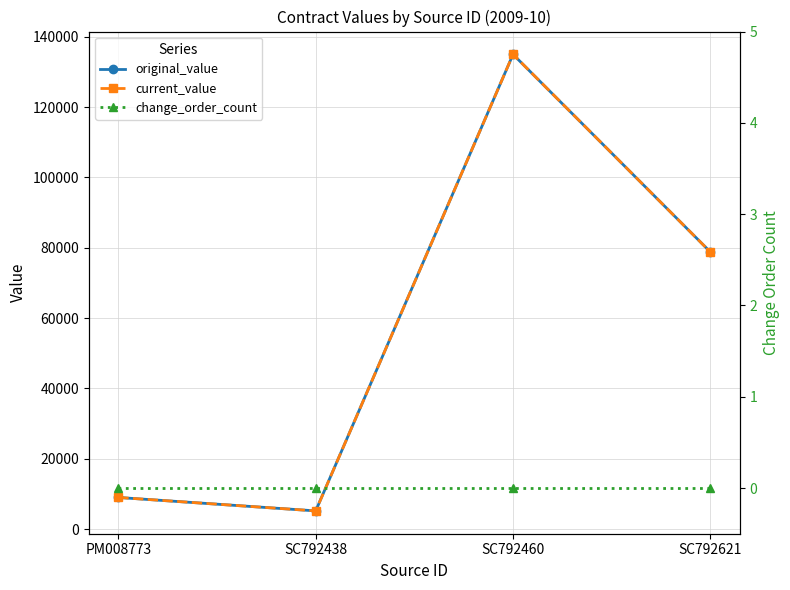

What is the value of the current_value point at the 4th from the left?

78810